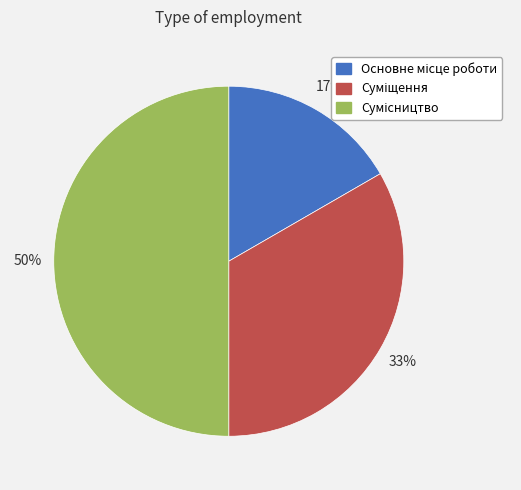

How many segments does this pie chart have?

3